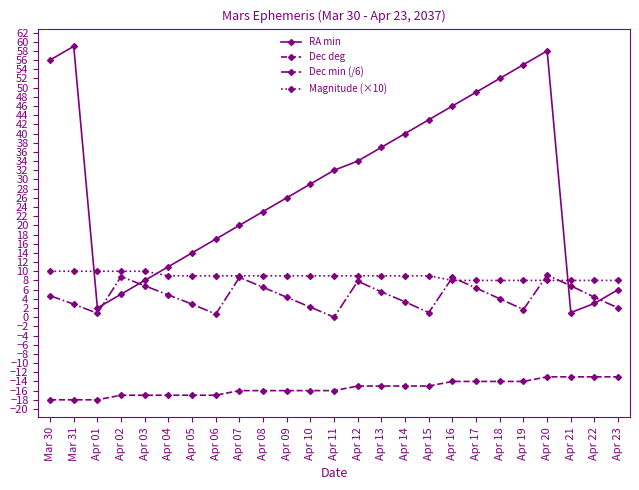

True or false: RA min has a value of 52.0 at Apr 18.

True